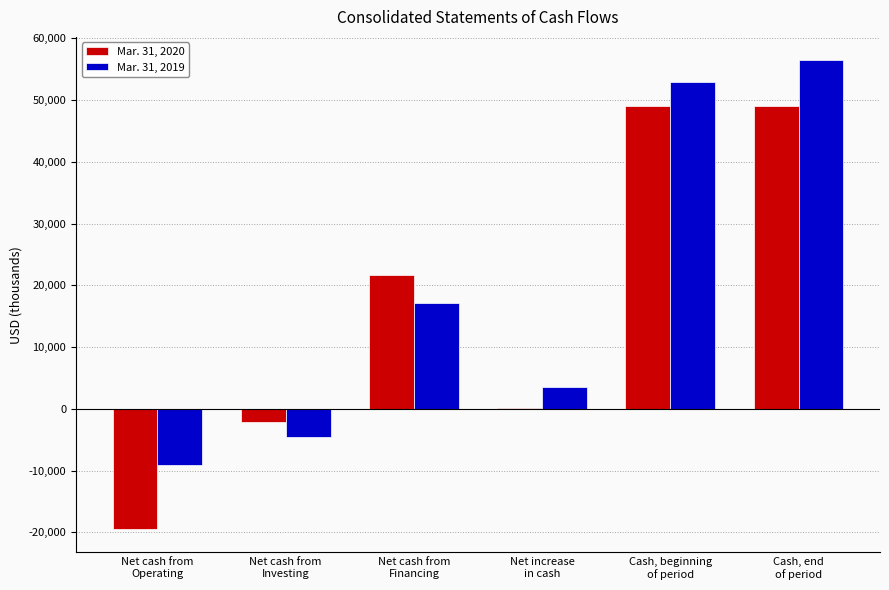

Is the value of Mar. 31, 2019 at Net increase
in cash greater than the value of Mar. 31, 2020 at Net cash from
Investing?

Yes